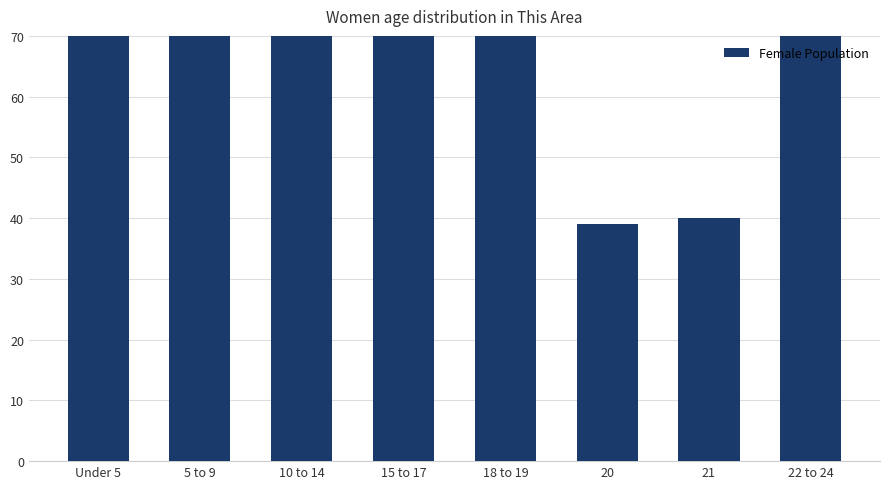

Between 21 and 10 to 14, which is larger?

10 to 14